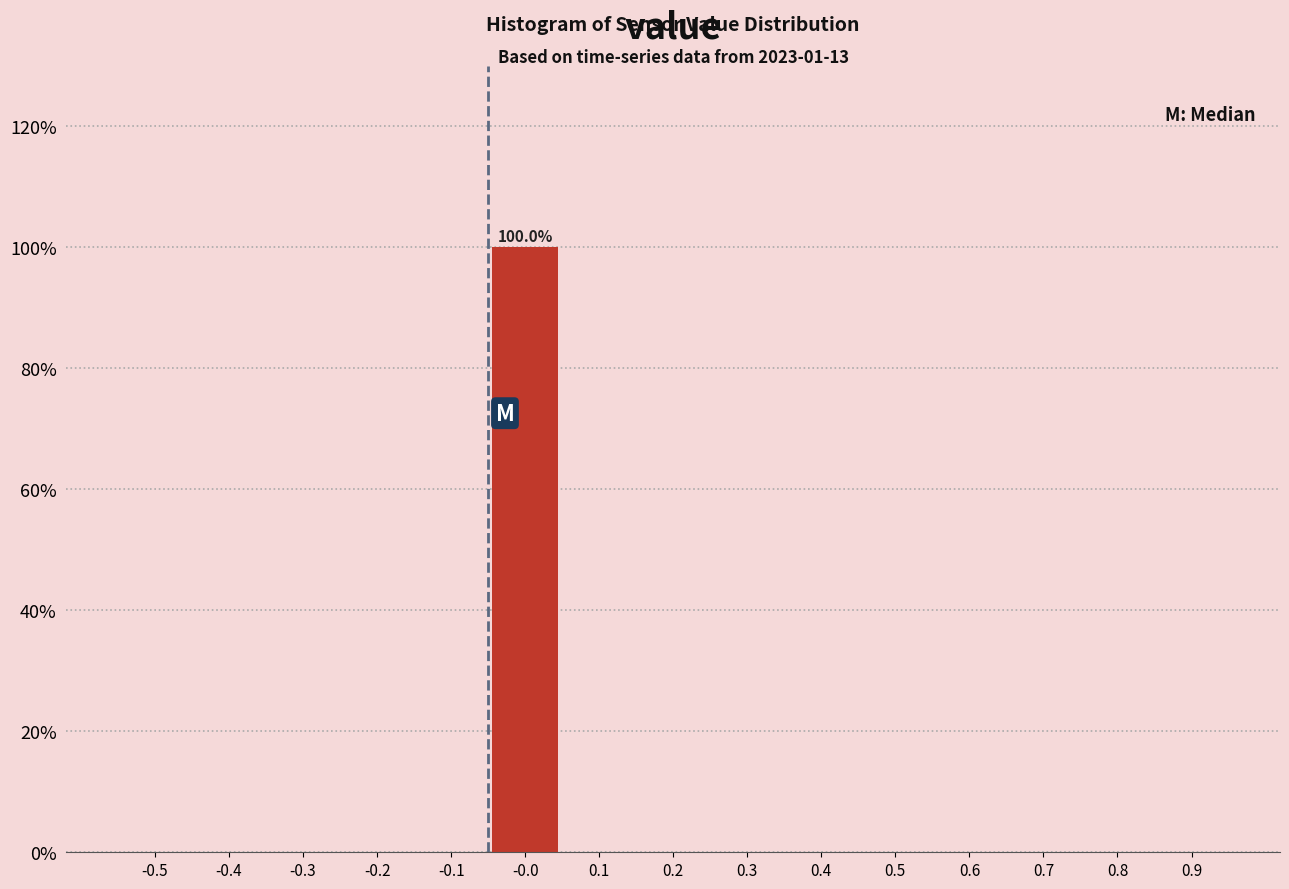

Reading left to right, extract all data points from this chart.

-0.5=0	-0.4=0	-0.3=0	-0.2=0	-0.1=0	-0.0=100	0.1=0	0.2=0	0.3=0	0.4=0	0.5=0	0.6=0	0.7=0	0.8=0	0.9=0